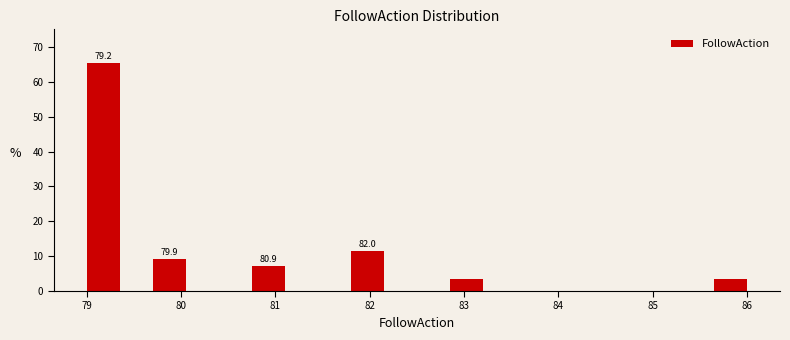

Around what value on the x-axis is the tallest bar? Give the approximate position of its centre, as read against the axis.

79.2